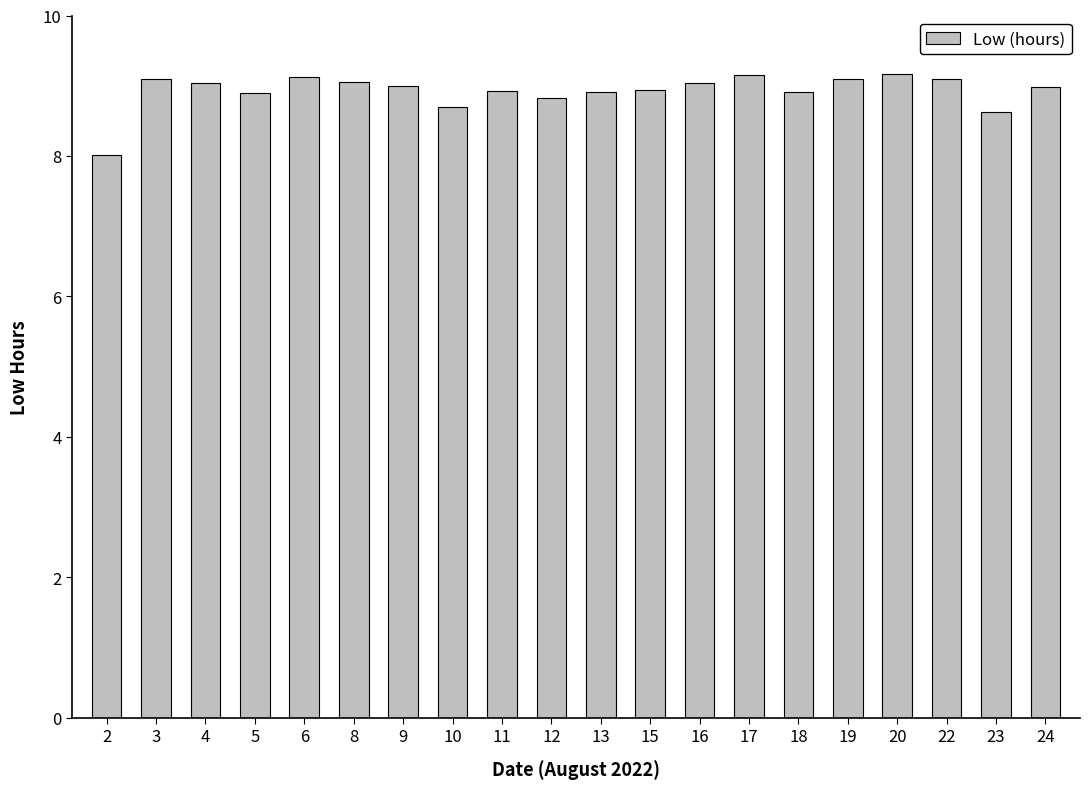

What is the sum of all values?

178.6